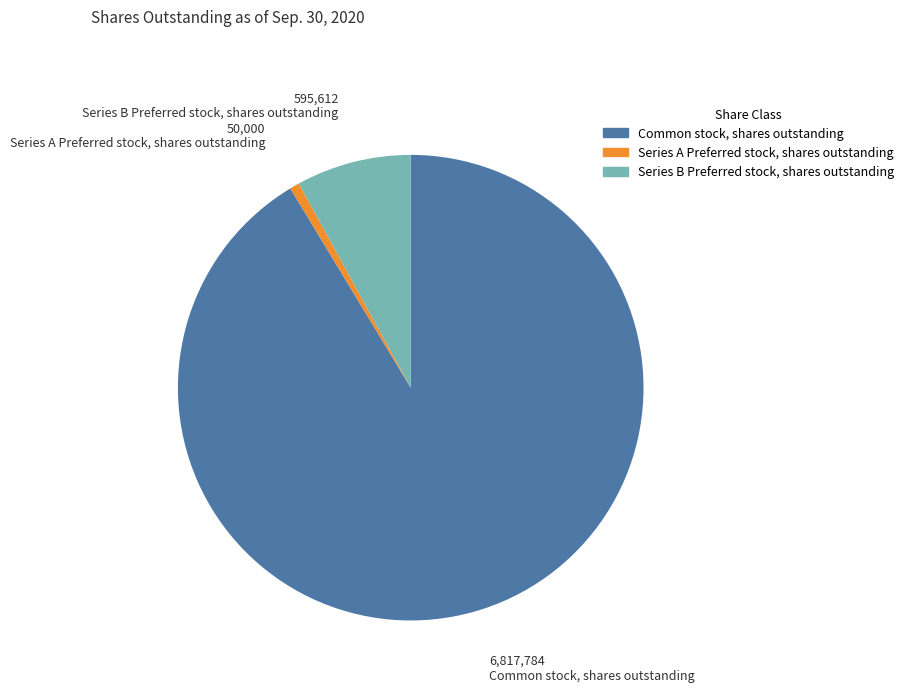

Combined, do Series A Preferred stock, shares outstanding and Series B Preferred stock, shares outstanding account for over 50%?

No